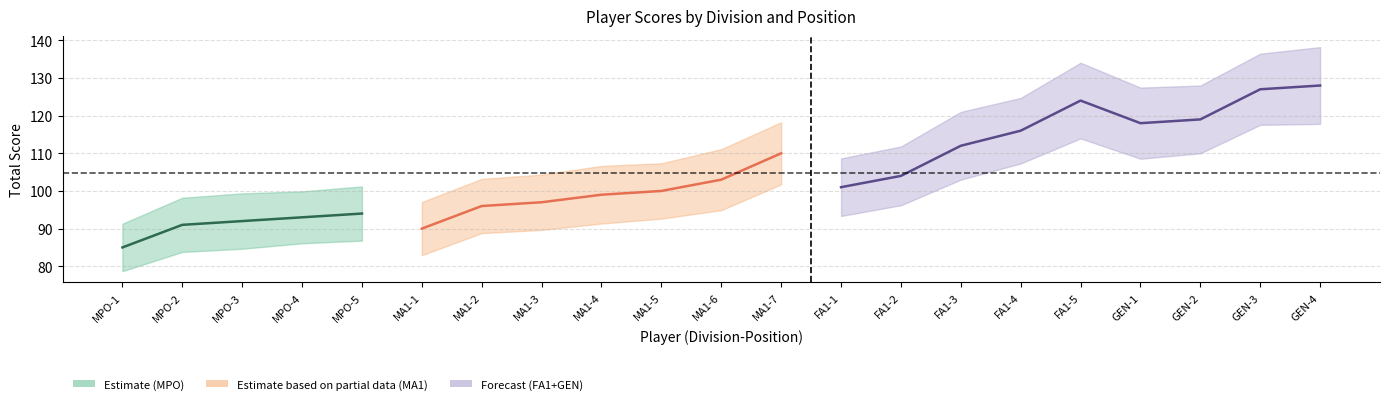

Which has a higher value, FA1-3 or FA1-2?

FA1-3